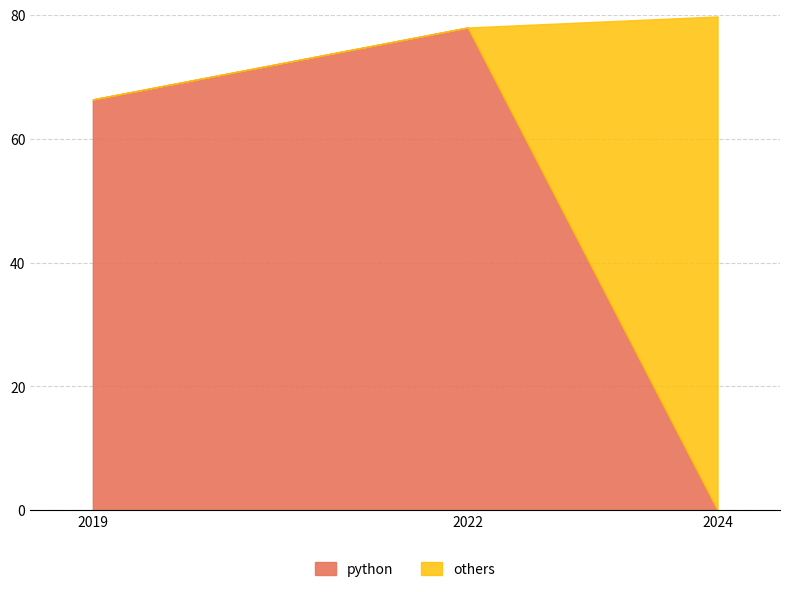

Is it true that python equals 0.0 at 2024?

True